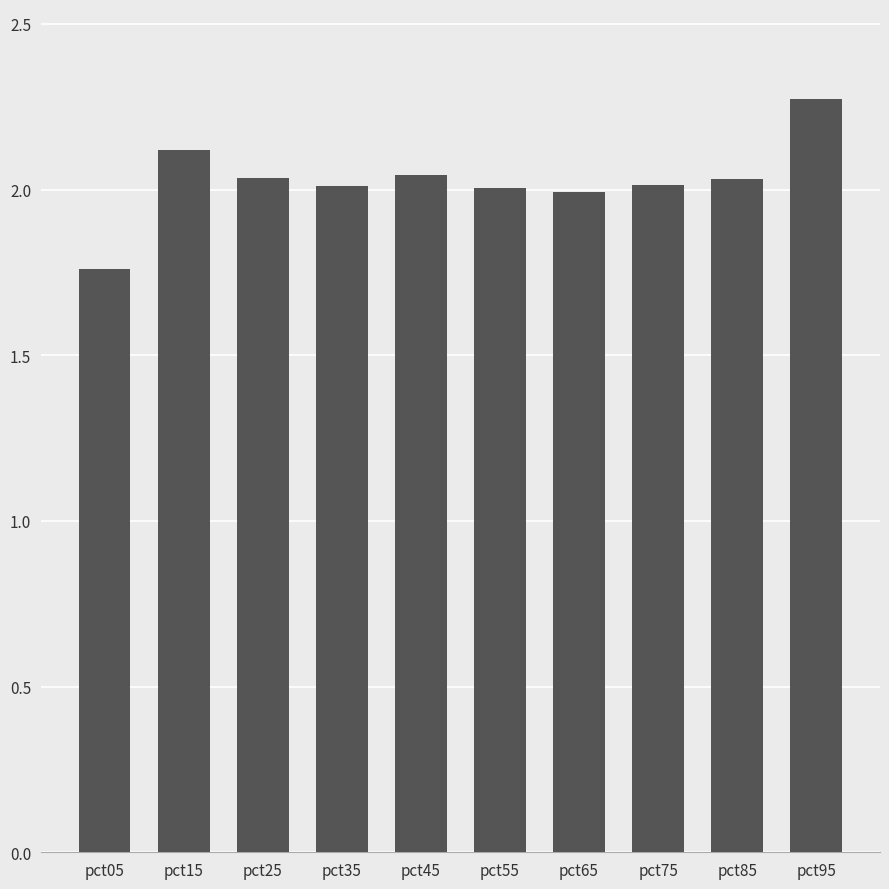

The chart shows a value of 2.0 at pct75. True or false?

True